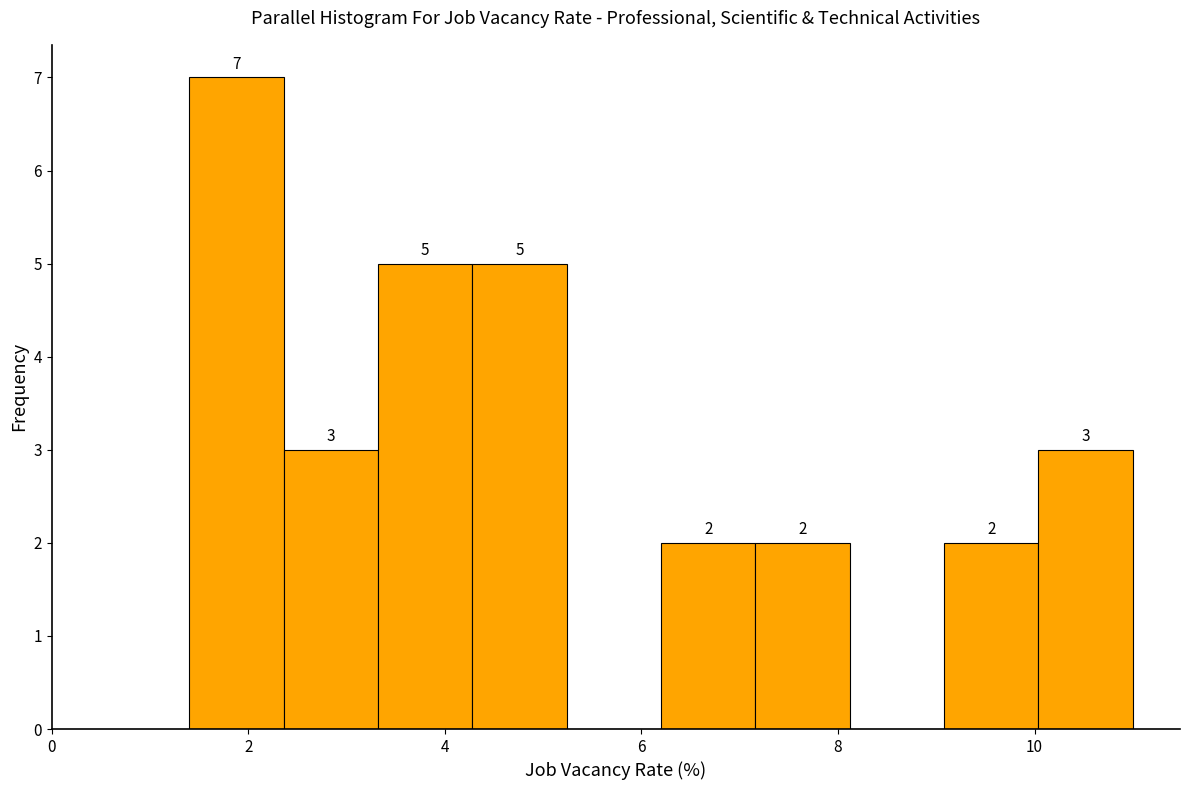

Over which range of the x-axis is the bar tallest?

1.40 to 2.36